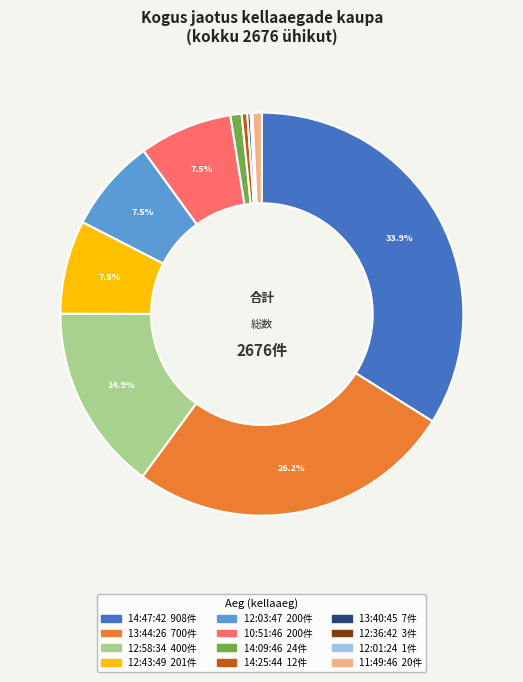

Is there a majority slice in this chart?

No